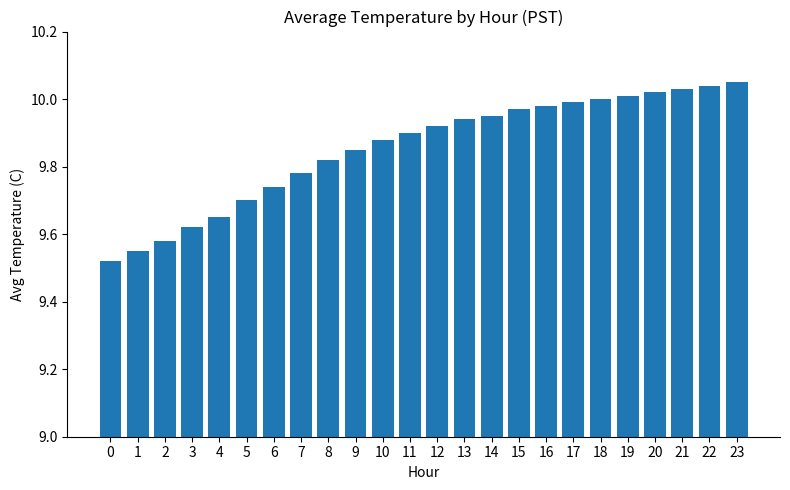

What is the change in value from 1 to 15?

+0.4